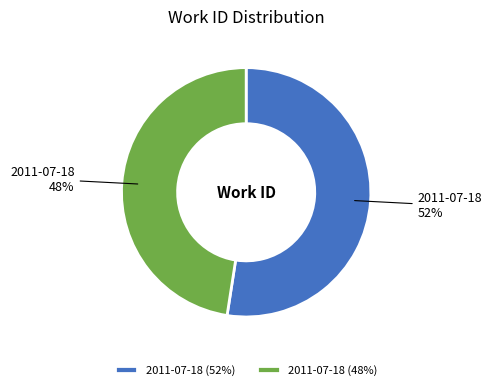

To the nearest percent, what portion does 2011-07-18 (52%) represent?

52%